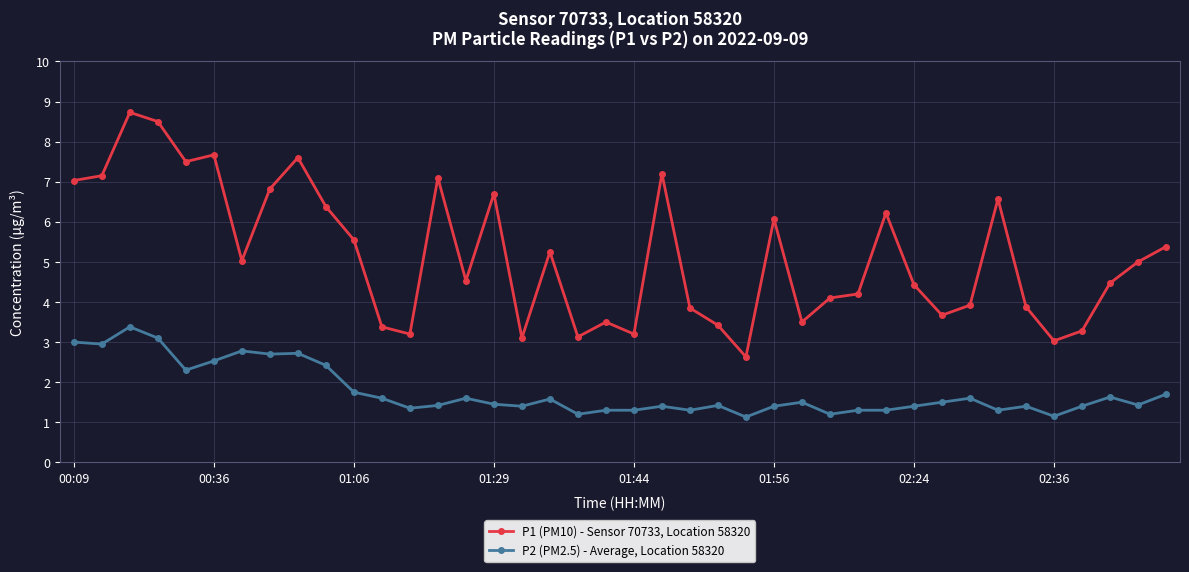

What are all the series names shown in the legend?

P1 (PM10) - Sensor 70733, Location 58320, P2 (PM2.5) - Average, Location 58320